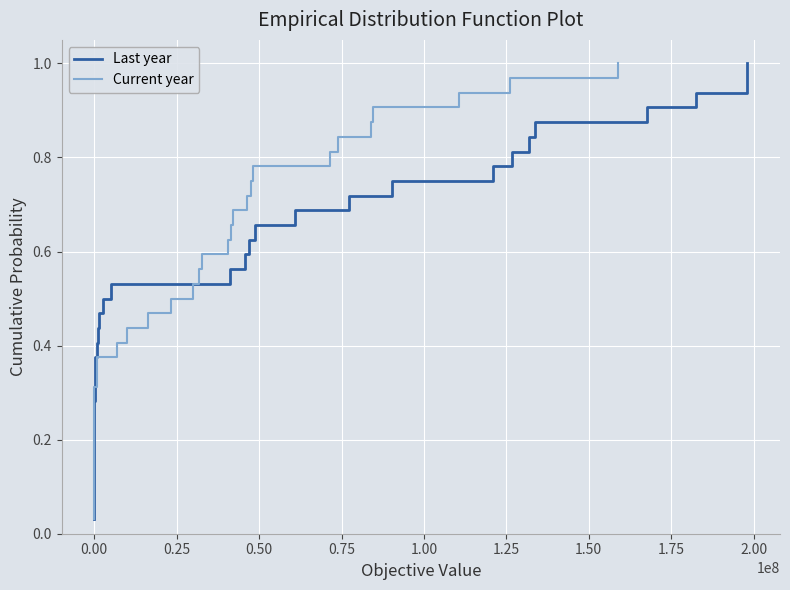

What is the sum of all Current year values?

16.5